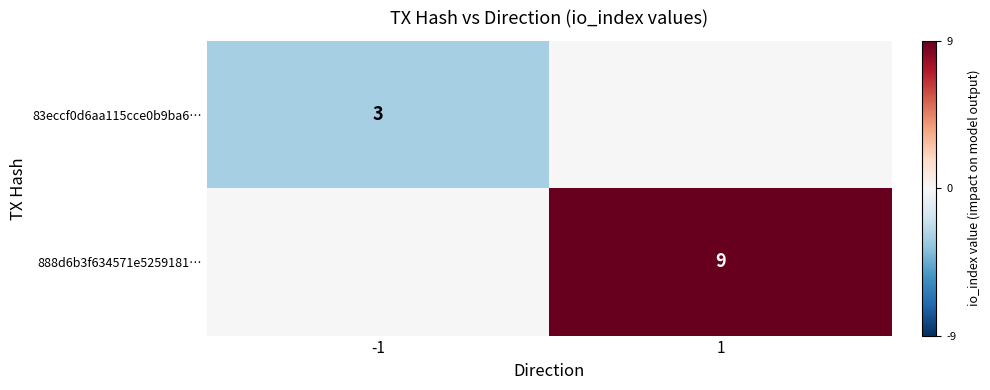

The value of 888d6b3f634571e5259181… at 1 is 14. True or false?

False